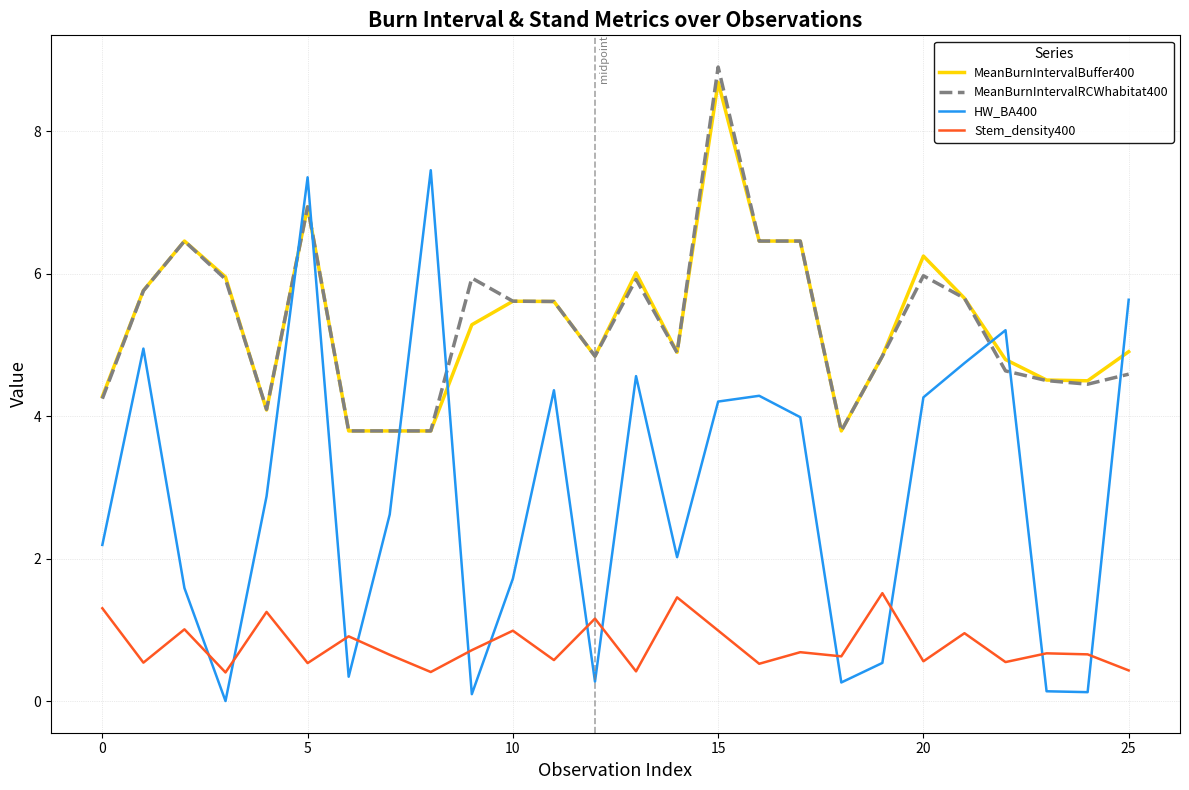

Which series ends up on top after the final intersection of MeanBurnIntervalBuffer400 and HW_BA400?

HW_BA400